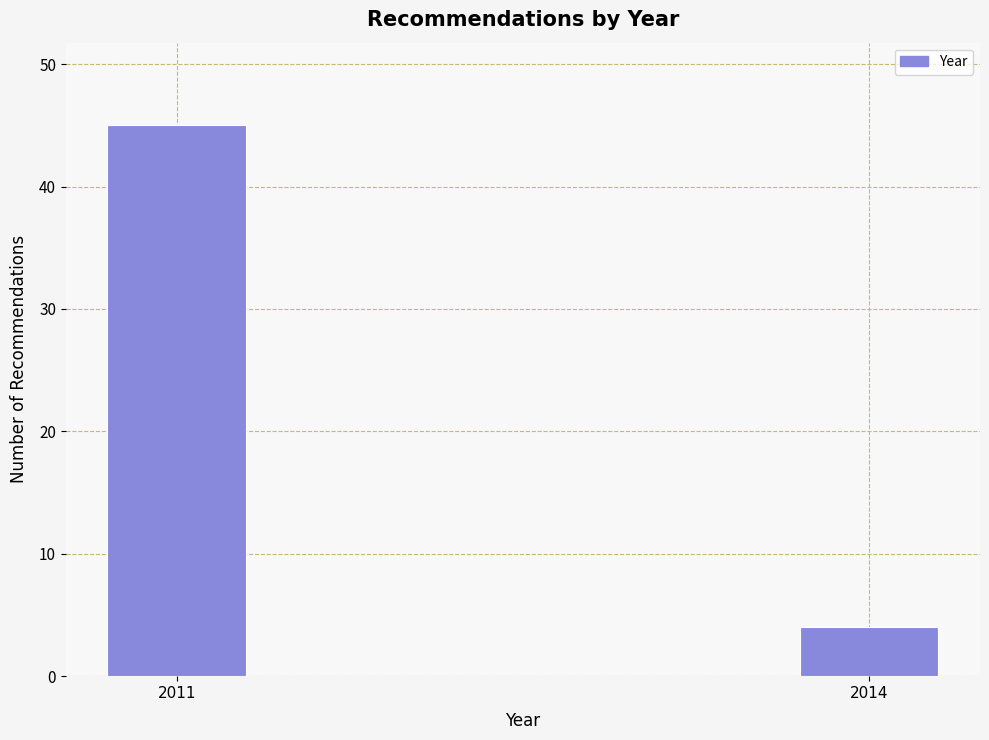

Reading left to right, extract all data points from this chart.

45	4